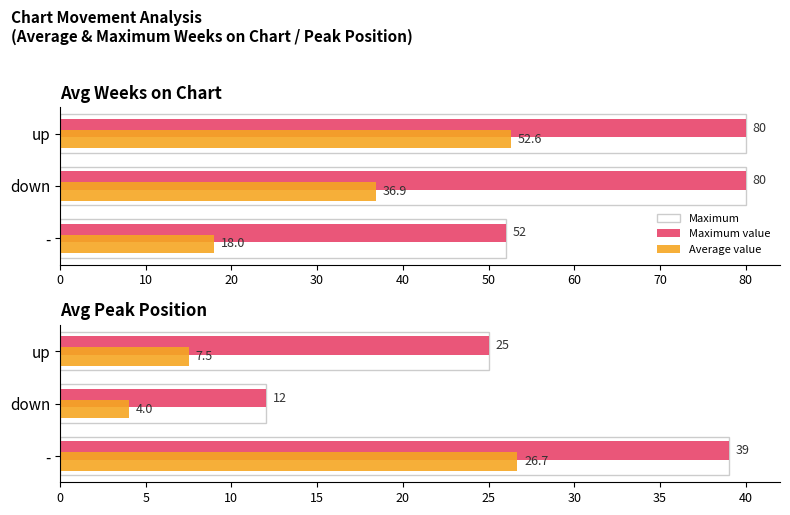

How many series are shown in this chart?

3